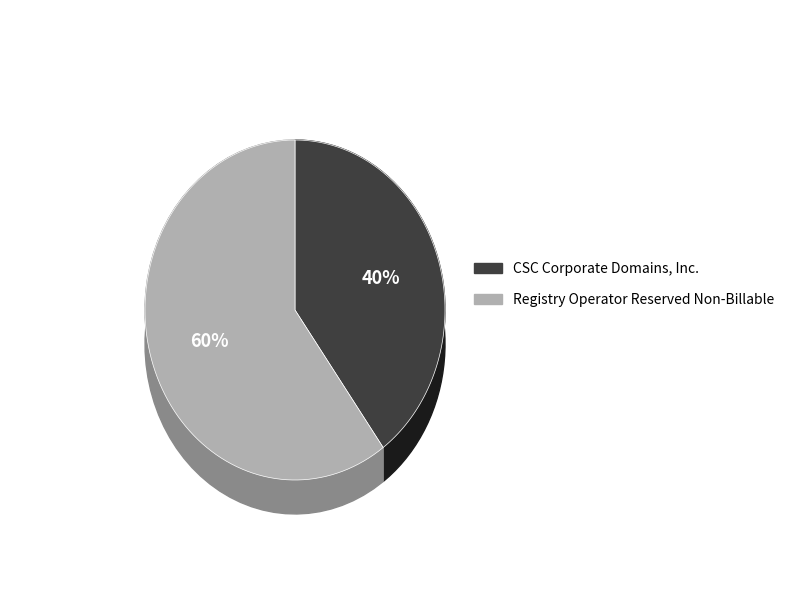

Does CSC Corporate Domains, Inc. account for over 50% of the chart?

No